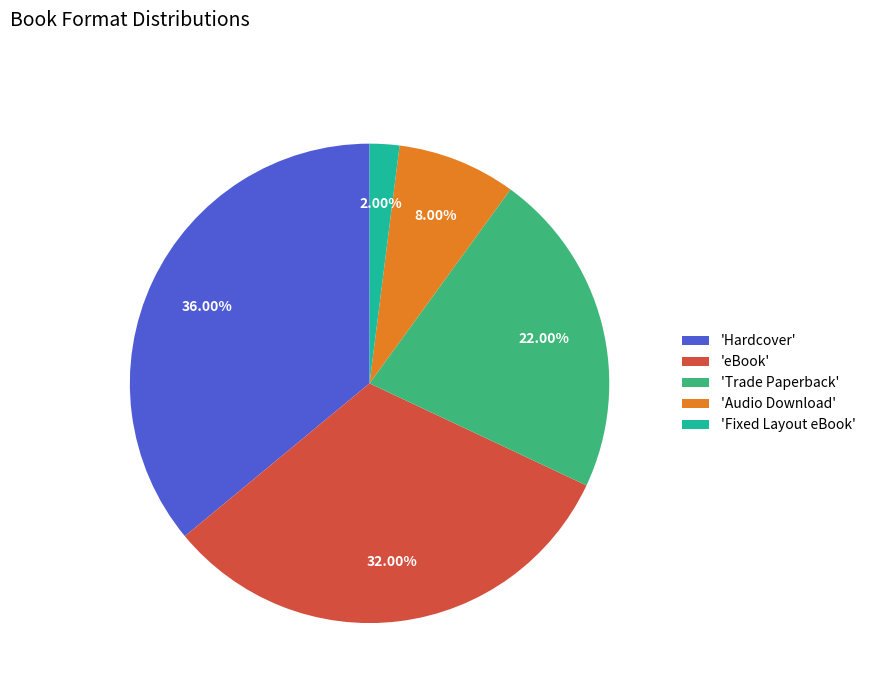

Which category has the smallest portion of the pie?

'Fixed Layout eBook'